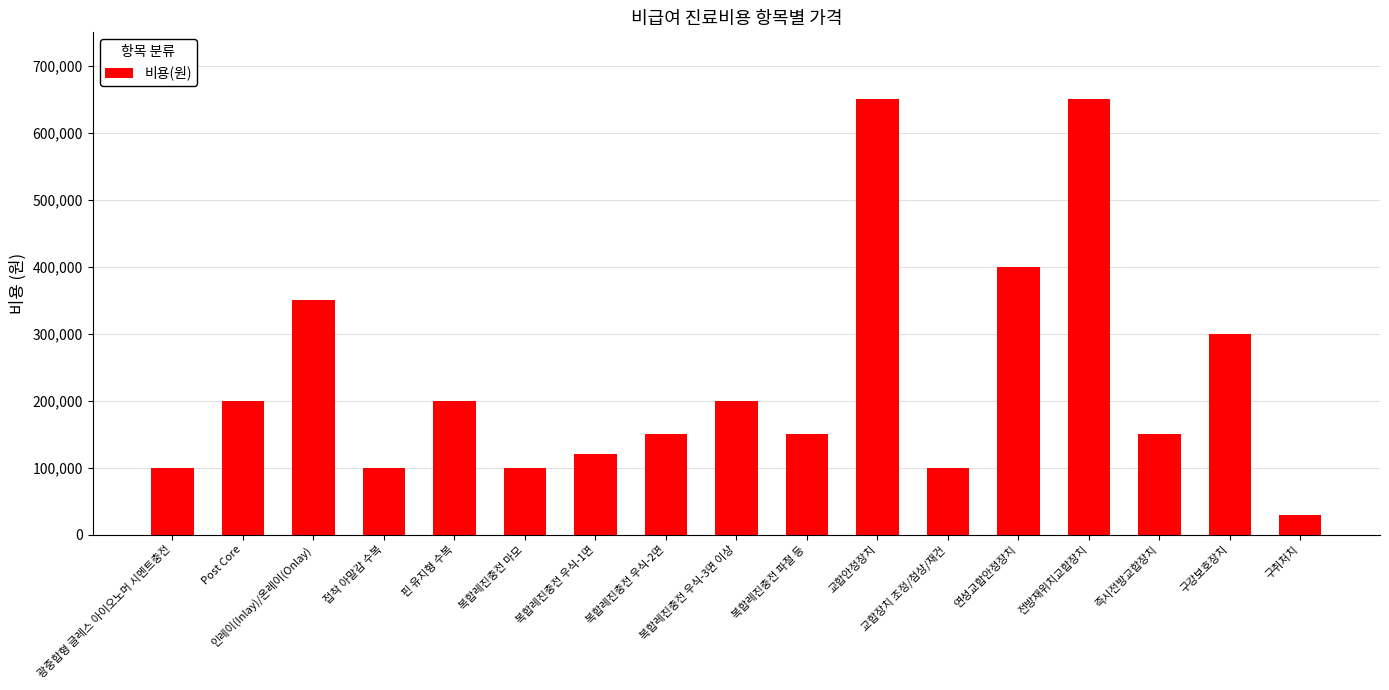

Is it true that the value at 핀 유지형 수복 is 200000?

True